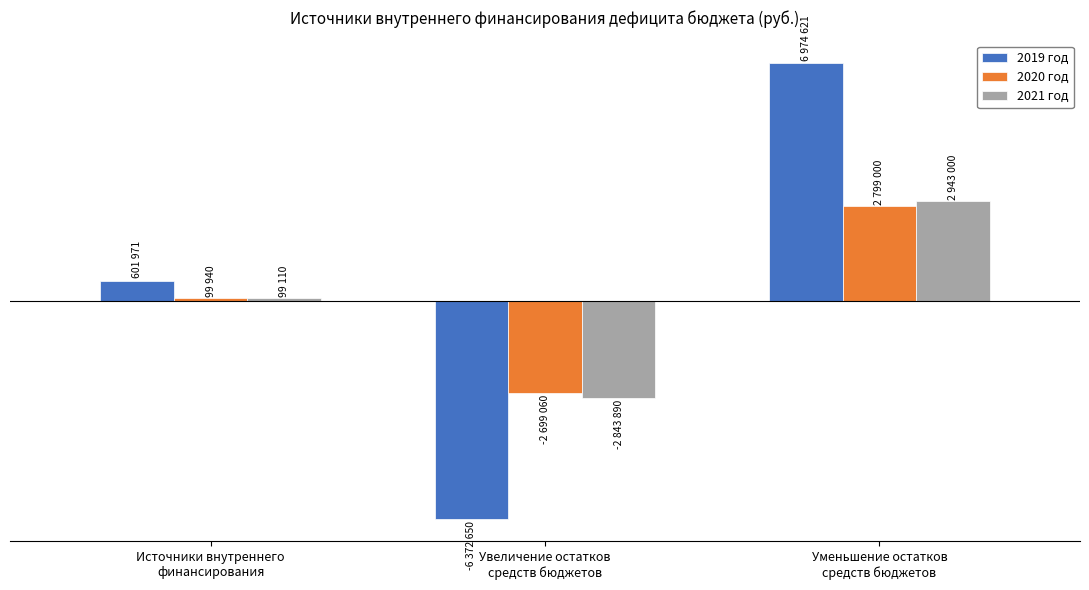

Does the chart contain stacked bars?

No